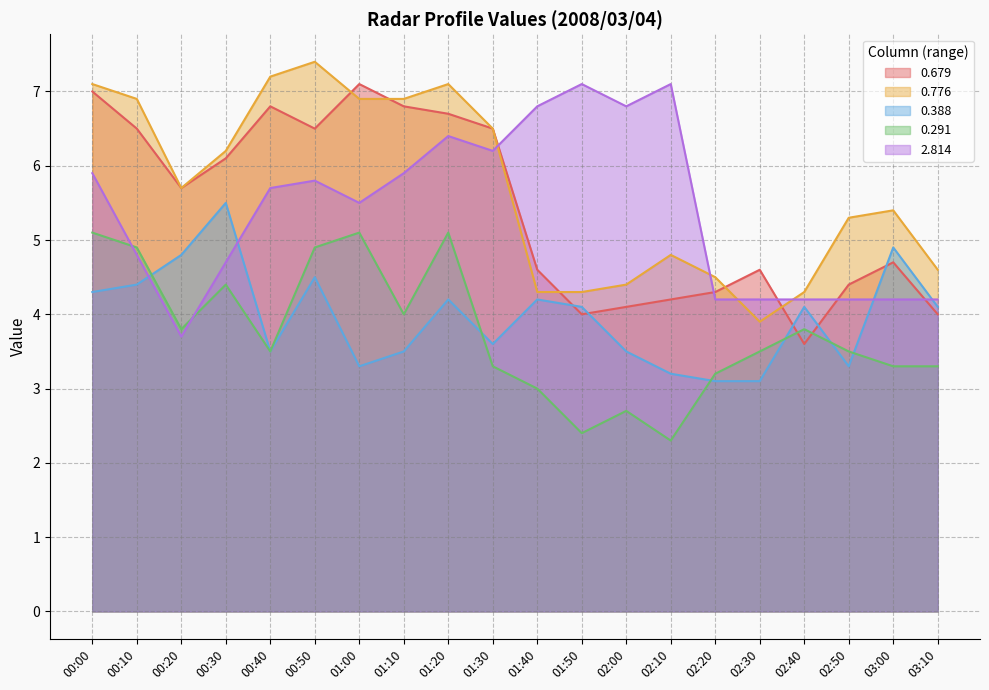

Which series changed the most between 00:00 and 01:20?

2.814